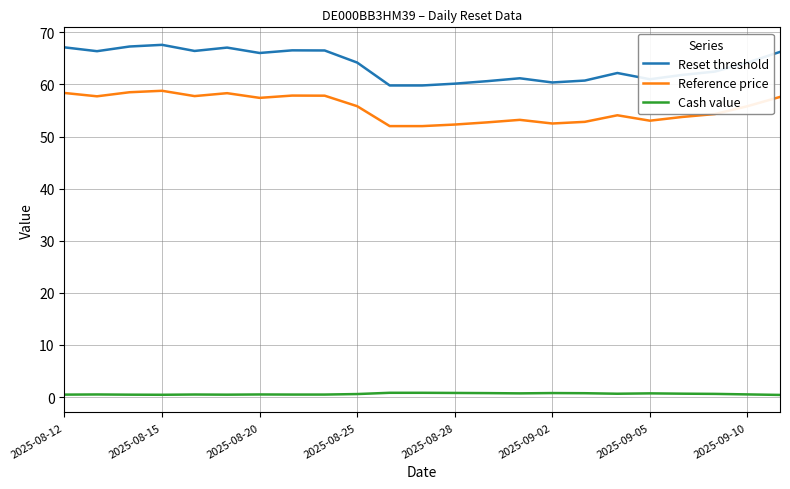

True or false: Cash value and Reference price cross at least once.

False